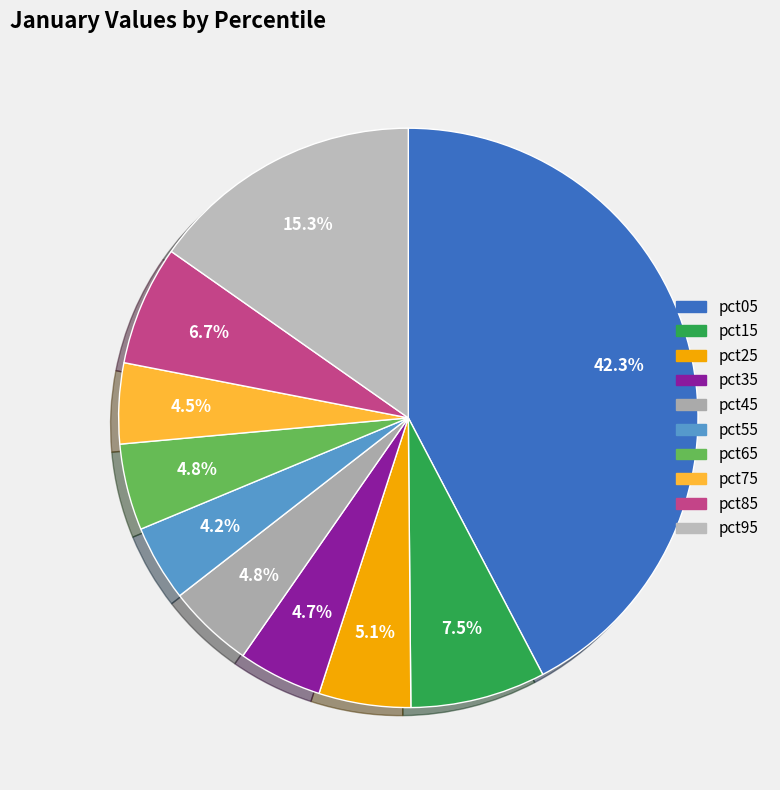

To the nearest percent, what is the average slice percentage?

10%